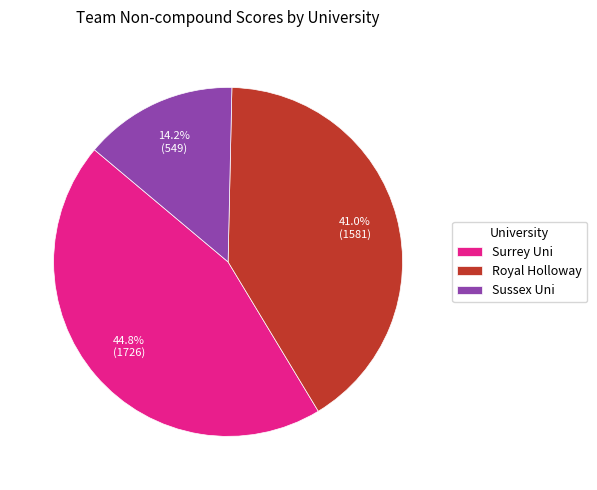

How many slices are in this pie chart?

3